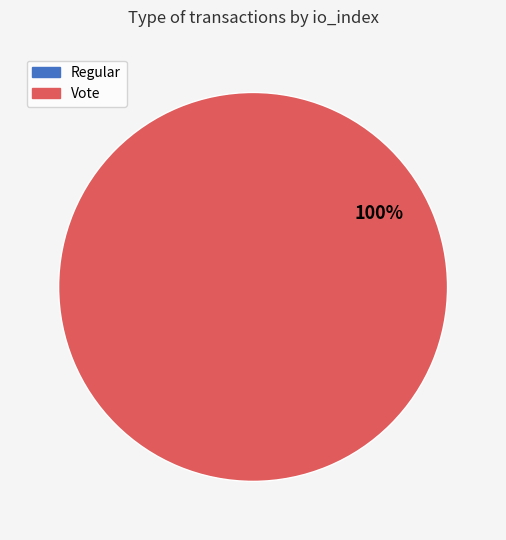

What is the smallest slice in the pie chart?

Regular